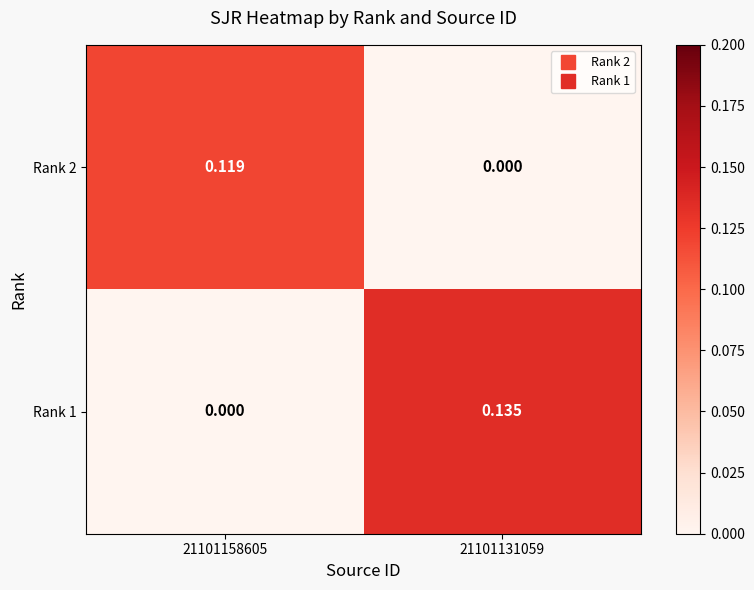

At which category is the sum across all series the highest?

21101131059